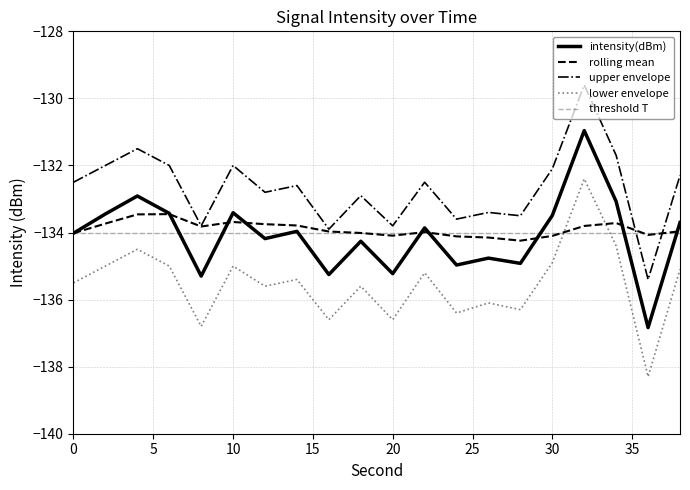

How many categories are shown in the chart?

20